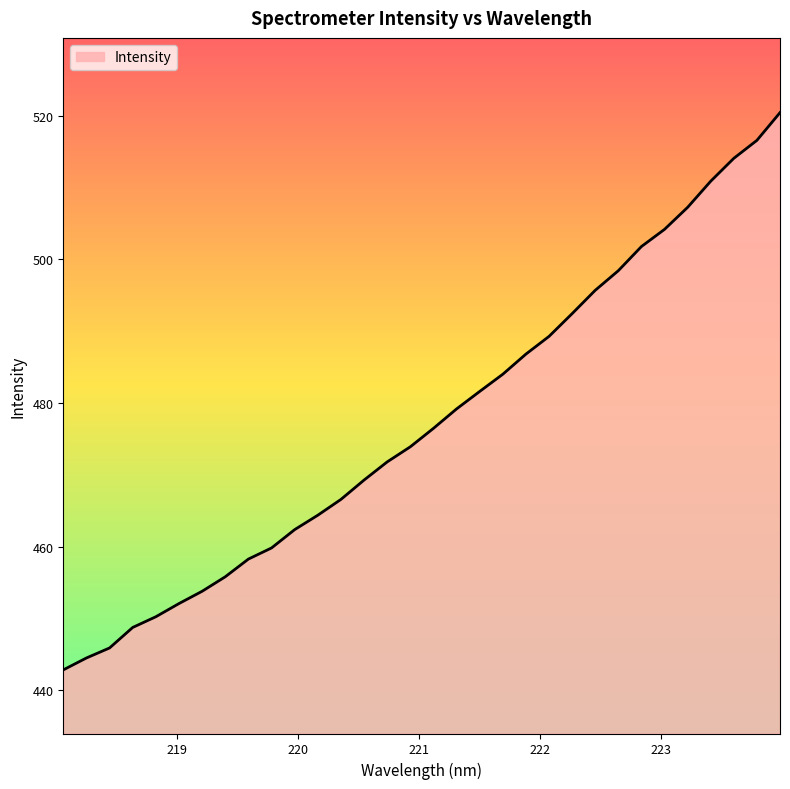

What is the maximum value shown in the chart?

520.4